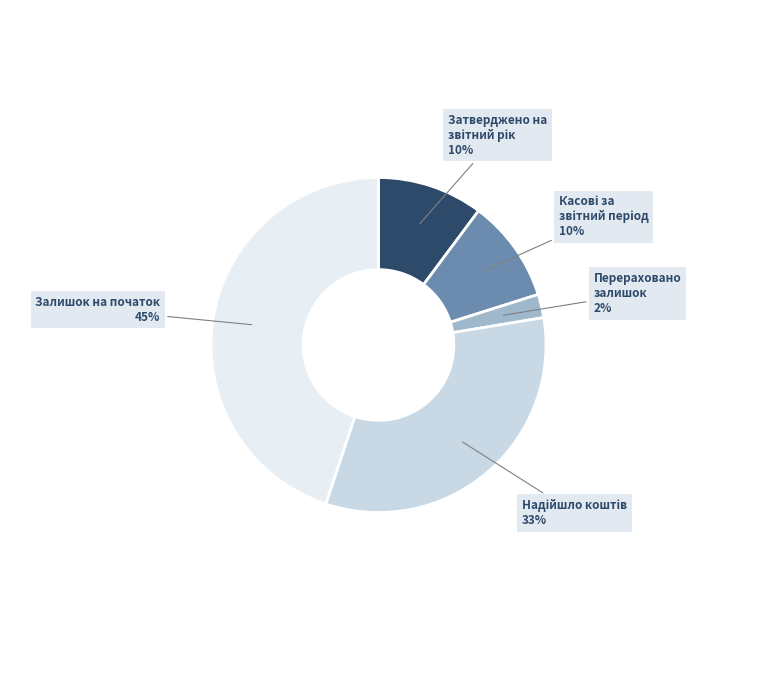

The Перераховано залишок slice represents 2% of the pie. True or false?

True